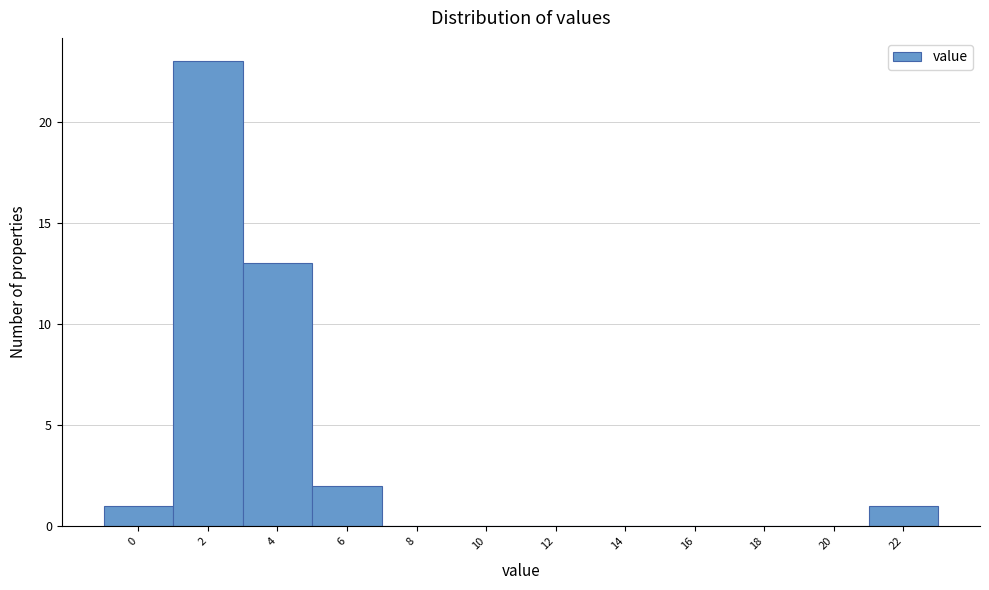

Reading left to right, extract all data points from this chart.

0=1	2=23	4=13	6=2	8=0	10=0	12=0	14=0	16=0	18=0	20=0	22=1